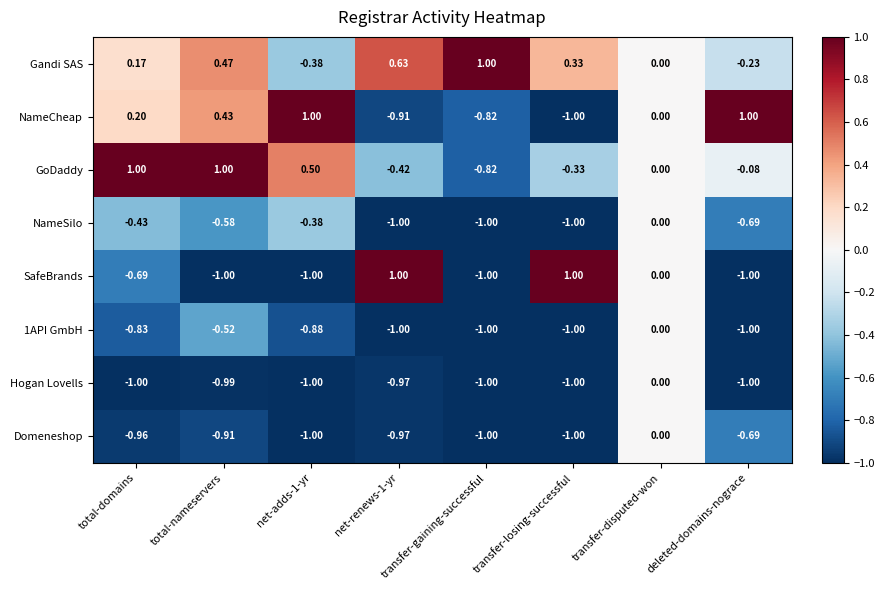

At which label does Hogan Lovells reach its peak?

transfer-disputed-won